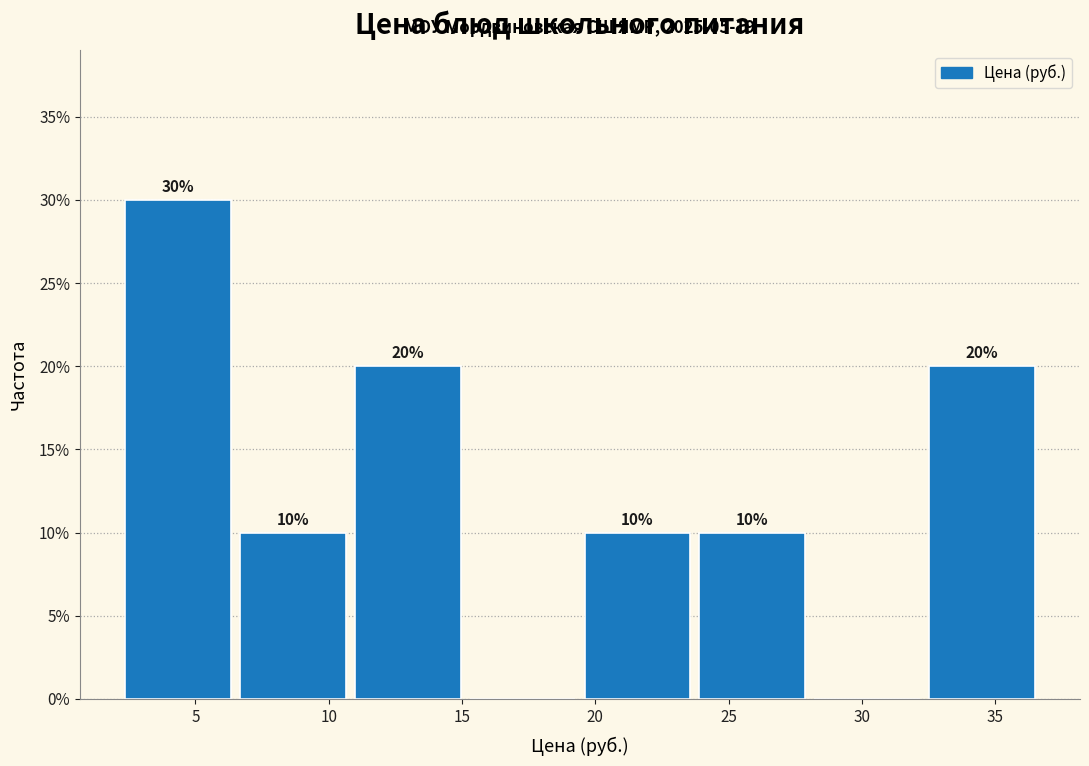

Which range on the x-axis has the tallest bar?

2.0 to 6.5